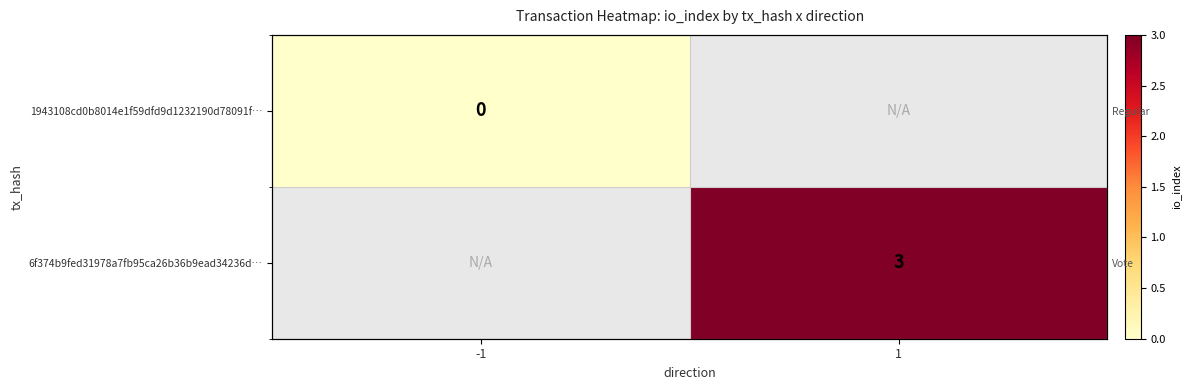

Which series has the largest range (max minus min)?

1943108cd0b8014e1f59dfd9d1232190d78091f…